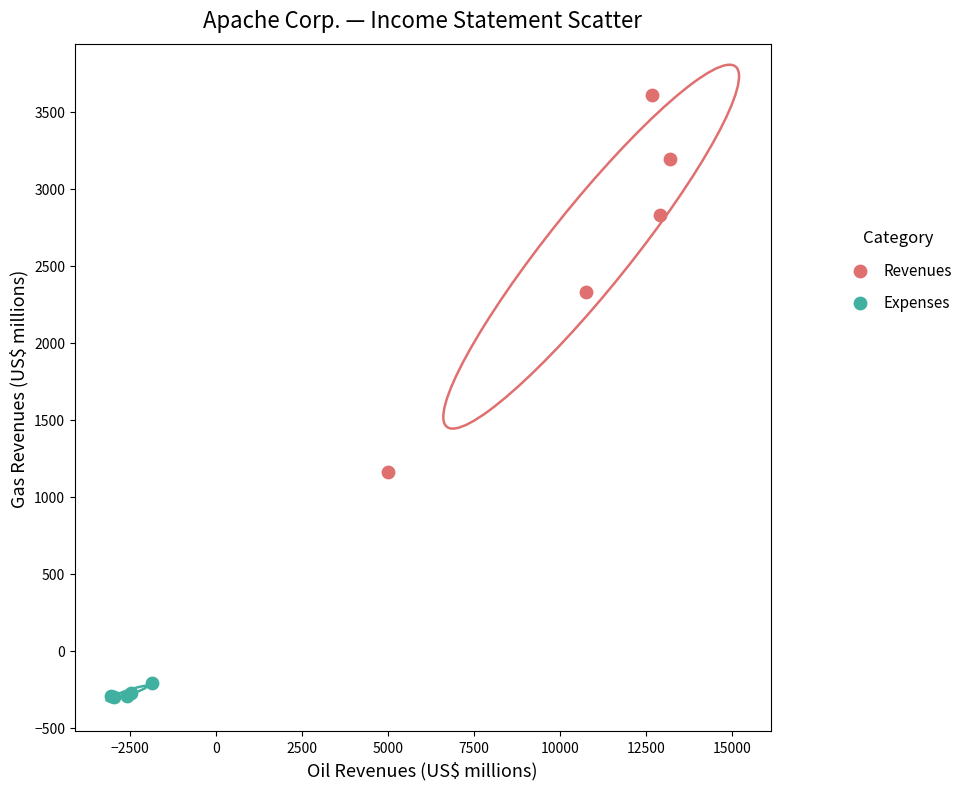

Which series has the widest spread of Y values?

Revenues